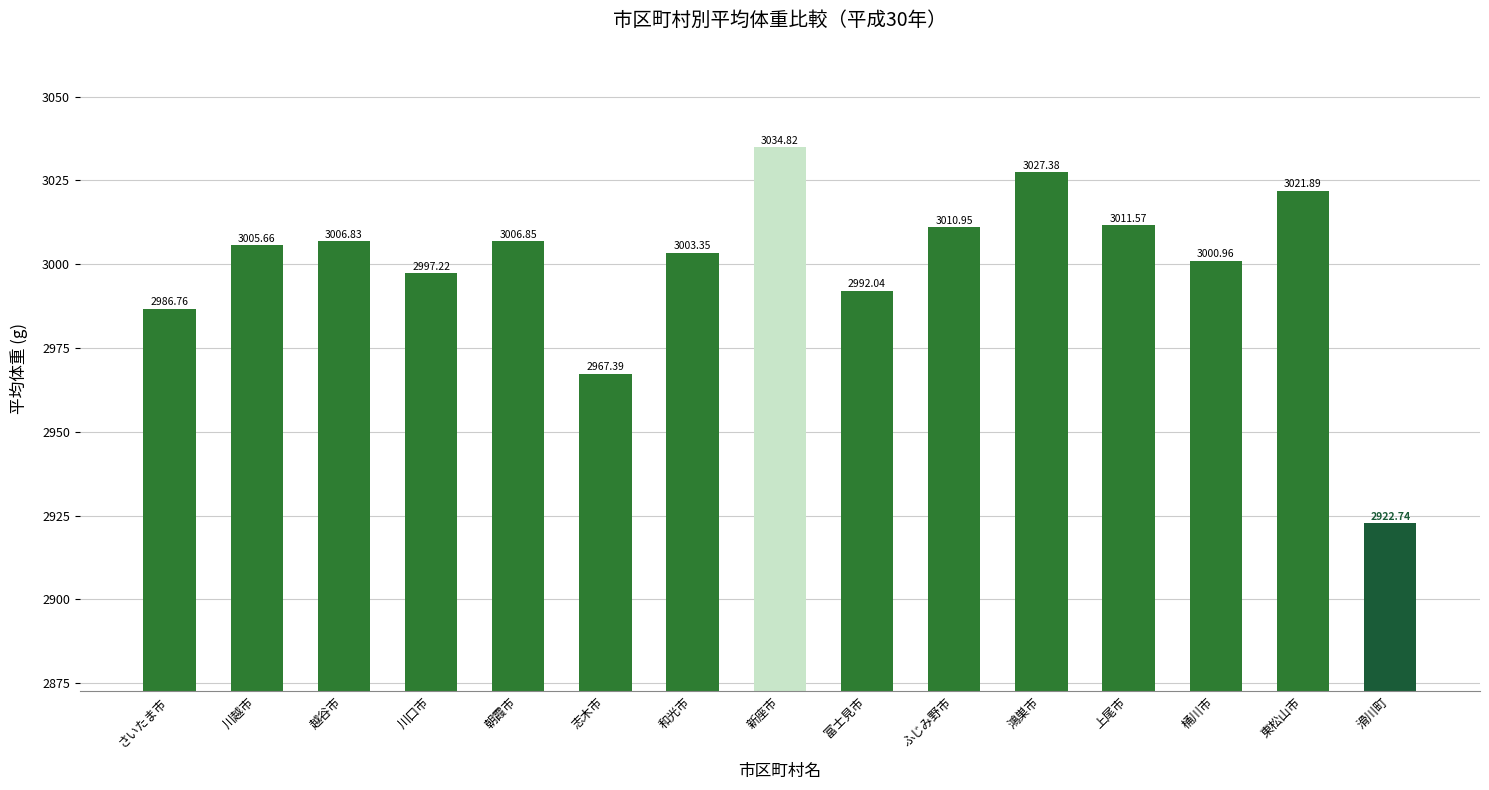

The value at 桶川市 is 1085.7. True or false?

False